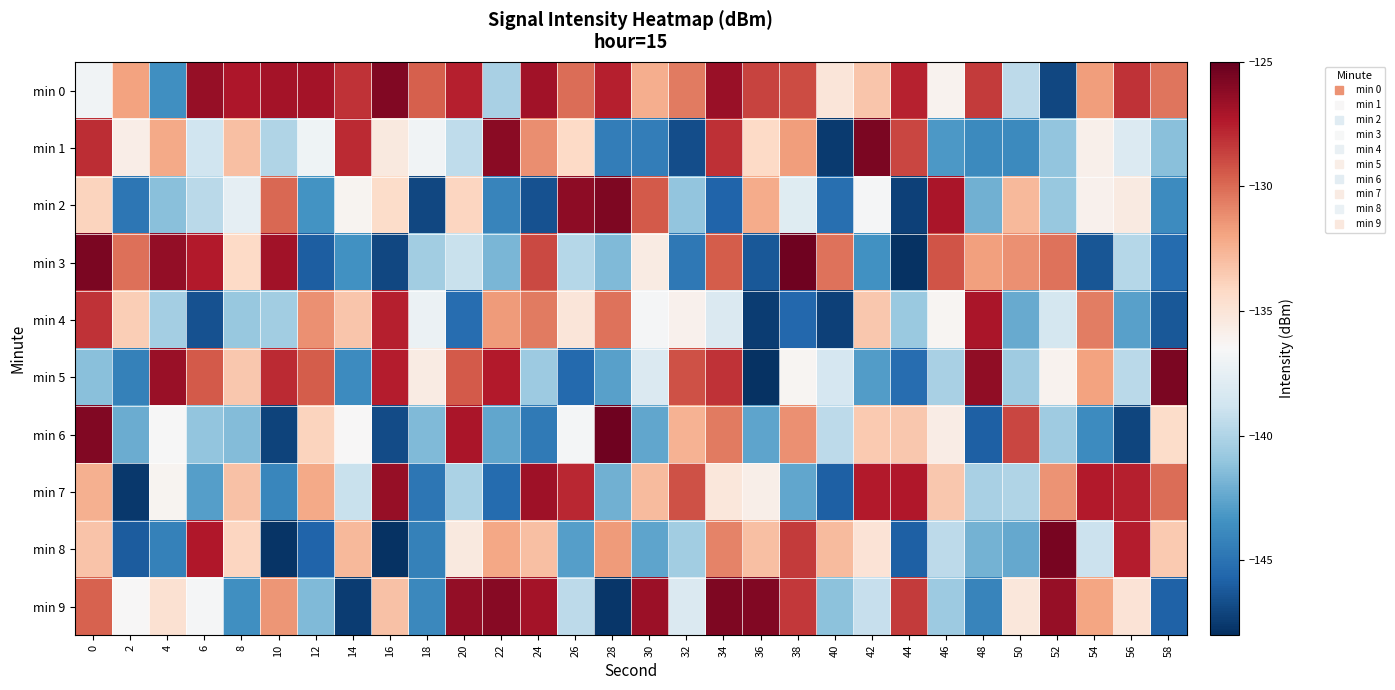

Reading right to left, transcribe all the data shown in this chart.

min 0: 58=-130.3	56=-128.2	54=-131.7	52=-147.0	50=-139.5	48=-128.4	46=-136.1	44=-127.6	42=-133.4	40=-135.1	38=-129.0	36=-128.8	34=-126.5	32=-130.5	30=-132.3	28=-127.5	26=-130.1	24=-126.9	22=-140.2	20=-127.5	18=-129.6	16=-125.9	14=-128.2	12=-126.9	10=-127.0	8=-127.2	6=-126.5	4=-143.6	2=-131.9	0=-136.9
min 1: 58=-141.3	56=-138.1	54=-135.9	52=-141.0	50=-143.8	48=-143.8	46=-143.1	44=-128.9	42=-125.7	40=-147.5	38=-131.7	36=-134.2	34=-128.1	32=-146.7	30=-144.4	28=-144.4	26=-134.2	24=-131.2	22=-126.1	20=-139.4	18=-136.9	16=-135.4	14=-127.9	12=-137.0	10=-140.0	8=-133.1	6=-138.8	4=-132.1	2=-135.7	0=-128.0
min 2: 58=-143.7	56=-135.4	54=-136.0	52=-140.8	50=-132.8	48=-142.0	46=-127.1	44=-147.2	42=-136.6	40=-145.2	38=-137.9	36=-132.3	34=-145.8	32=-141.0	30=-129.4	28=-125.8	26=-126.2	24=-146.5	22=-144.1	20=-134.0	18=-146.9	16=-134.4	14=-136.2	12=-143.4	10=-129.9	8=-137.5	6=-139.6	4=-141.3	2=-144.8	0=-133.9
min 3: 58=-145.3	56=-139.8	54=-146.3	52=-130.3	50=-131.2	48=-131.7	46=-129.2	44=-147.9	42=-143.4	40=-130.2	38=-125.3	36=-146.3	34=-129.5	32=-144.8	30=-135.5	28=-141.5	26=-139.8	24=-128.9	22=-141.8	20=-139.1	18=-140.5	16=-147.0	14=-143.5	12=-146.0	10=-126.8	8=-134.2	6=-127.4	4=-126.4	2=-130.2	0=-125.7
min 4: 58=-146.2	56=-142.7	54=-130.6	52=-138.6	50=-142.3	48=-127.1	46=-136.3	44=-140.8	42=-133.4	40=-147.3	38=-145.5	36=-147.4	34=-138.2	32=-136.0	30=-136.6	28=-130.3	26=-135.1	24=-130.5	22=-131.6	20=-145.2	18=-137.1	16=-127.6	14=-133.3	12=-131.2	10=-140.5	8=-140.8	6=-146.5	4=-140.4	2=-133.7	0=-128.1
min 5: 58=-125.6	56=-139.6	54=-131.8	52=-136.1	50=-140.6	48=-126.3	46=-140.2	44=-145.2	42=-142.9	40=-138.4	38=-136.3	36=-147.8	34=-128.2	32=-129.2	30=-138.2	28=-142.8	26=-145.5	24=-140.7	22=-127.4	20=-129.4	18=-135.6	16=-127.5	14=-143.7	12=-129.5	10=-128.0	8=-133.4	6=-129.4	4=-126.6	2=-144.3	0=-141.3
min 6: 58=-134.4	56=-147.1	54=-143.7	52=-140.6	50=-128.8	48=-145.9	46=-135.7	44=-133.4	42=-133.5	40=-139.5	38=-131.3	36=-142.5	34=-130.5	32=-132.5	30=-142.4	28=-125.3	26=-136.7	24=-144.7	22=-142.5	20=-127.1	18=-141.6	16=-146.8	14=-136.4	12=-134.0	10=-147.2	8=-141.4	6=-141.1	4=-136.6	2=-142.2	0=-125.9
min 7: 58=-130.1	56=-127.6	54=-127.4	52=-131.3	50=-140.0	48=-140.2	46=-133.4	44=-127.3	42=-127.4	40=-145.9	38=-142.4	36=-135.8	34=-135.2	32=-129.2	30=-132.8	28=-142.1	26=-127.8	24=-126.7	22=-145.4	20=-140.2	18=-144.8	16=-126.5	14=-139.1	12=-132.1	10=-144.0	8=-133.2	6=-142.8	4=-136.2	2=-147.6	0=-132.4
min 8: 58=-133.5	56=-127.5	54=-139.0	52=-125.6	50=-142.4	48=-141.9	46=-139.5	44=-145.8	42=-134.9	40=-132.9	38=-128.5	36=-133.1	34=-130.8	32=-140.5	30=-142.5	28=-131.6	26=-142.8	24=-133.0	22=-132.1	20=-135.4	18=-144.3	16=-147.9	14=-132.7	12=-145.7	10=-147.8	8=-134.1	6=-127.3	4=-144.3	2=-146.1	0=-133.2
min 9: 58=-145.8	56=-134.9	54=-132.0	52=-126.5	50=-135.2	48=-144.1	46=-140.7	44=-128.4	42=-139.1	40=-141.2	38=-128.4	36=-125.8	34=-125.8	32=-138.2	30=-126.6	28=-147.6	26=-139.5	24=-127.0	22=-126.1	20=-126.4	18=-143.9	16=-133.2	14=-147.4	12=-141.5	10=-131.4	8=-143.5	6=-136.7	4=-134.7	2=-136.4	0=-129.7